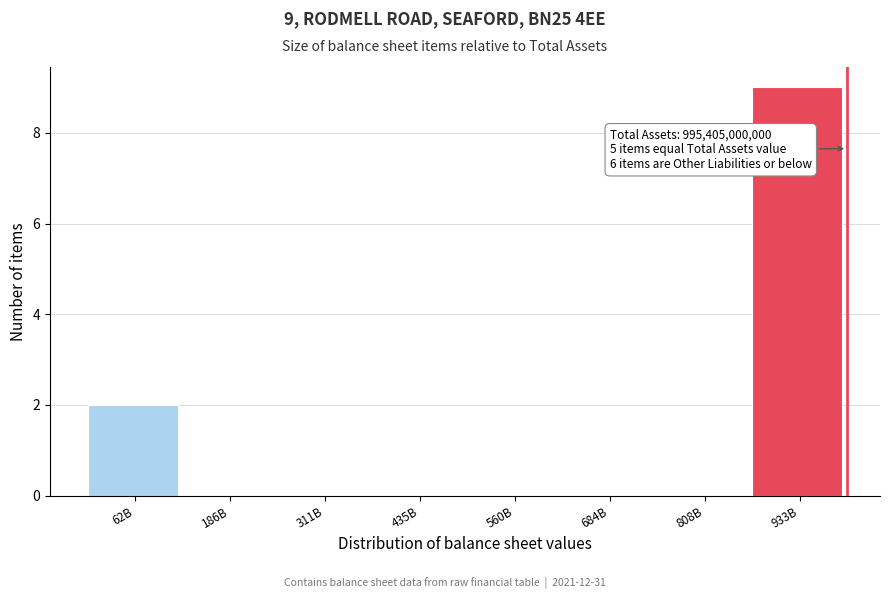

Reading right to left, what are all the values shown in this chart?

933B=9	808B=0	684B=0	560B=0	435B=0	311B=0	186B=0	62B=2